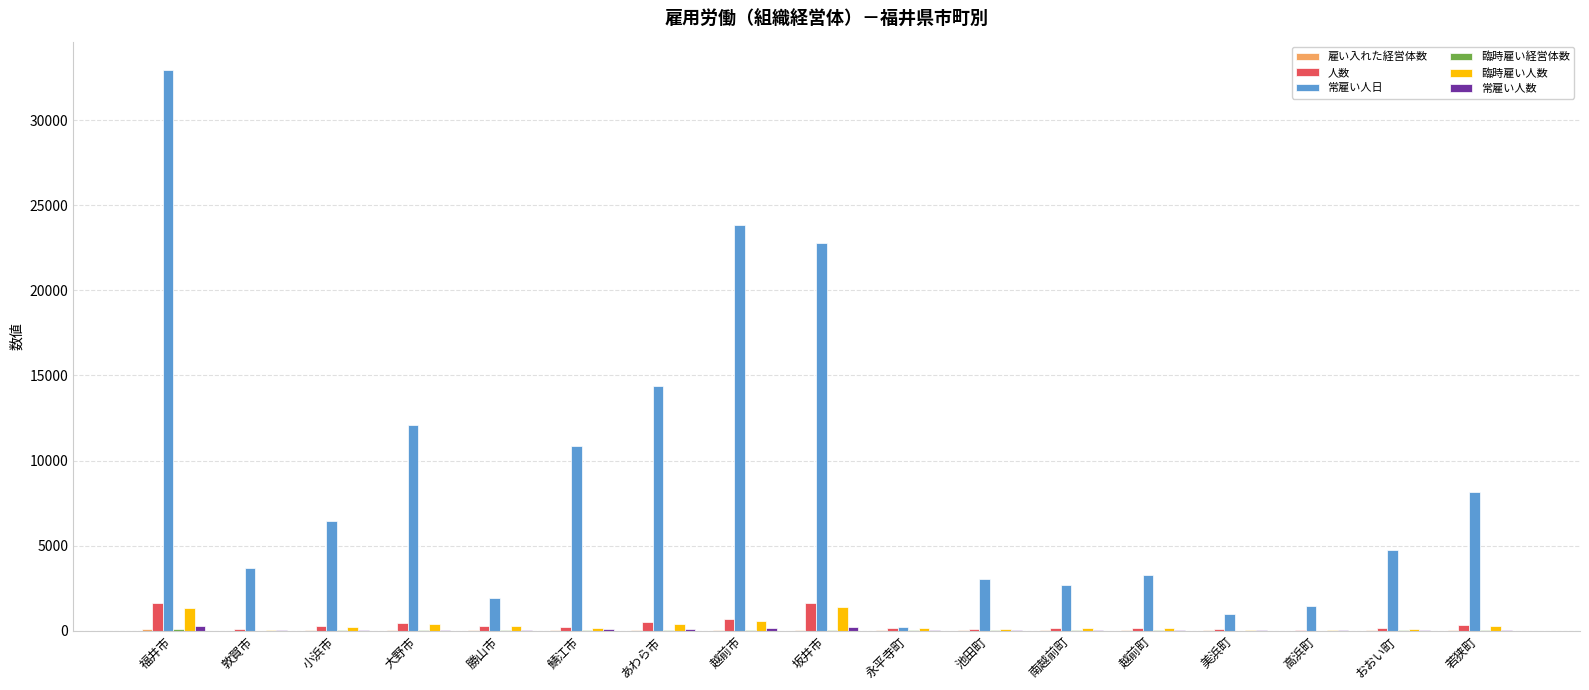

Count the number of categories in the chart.

17